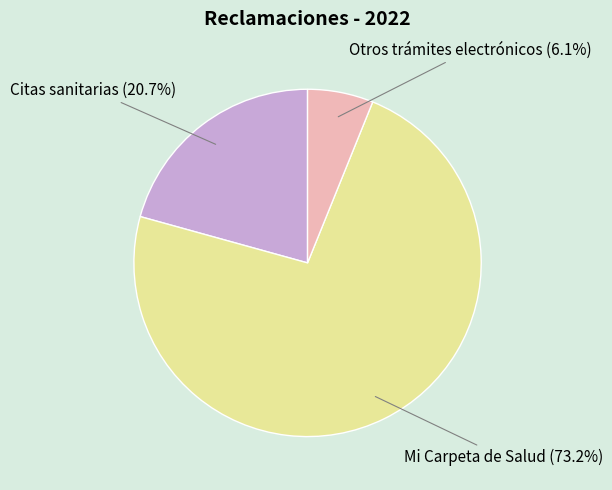

Approximately how many times larger is the value at Otros trámites electrónicos compared to Mi Carpeta de Salud?

0.1